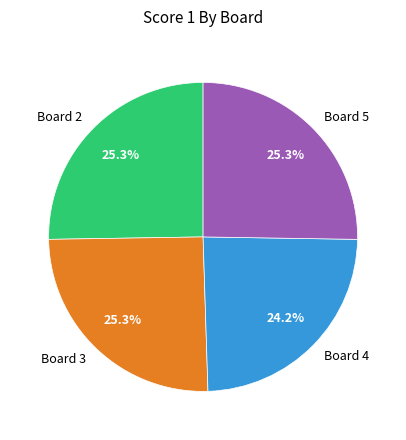

The Board 3 slice represents 25% of the pie. True or false?

True